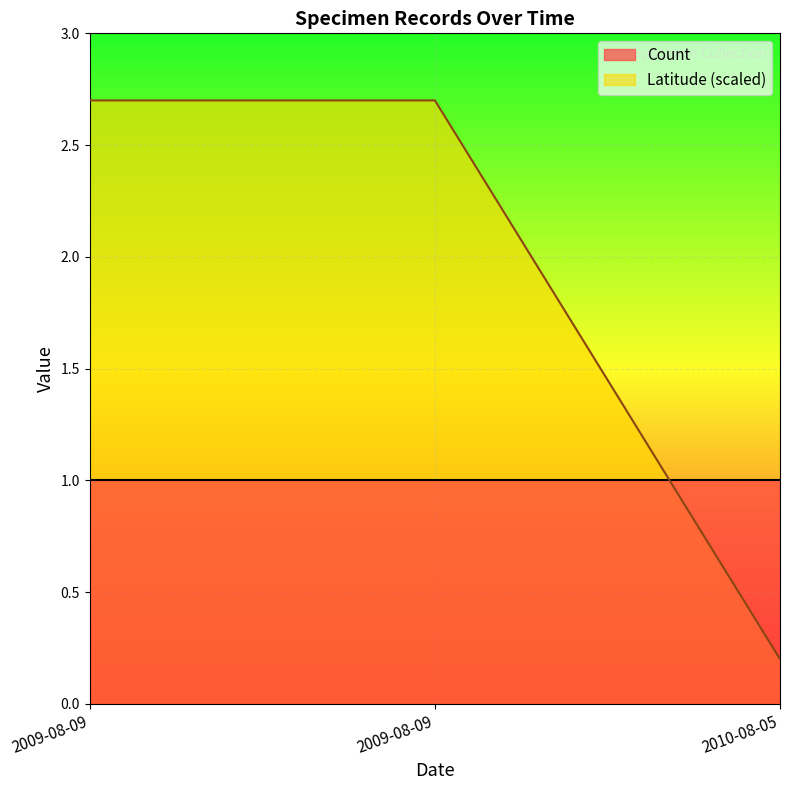

Does the chart display data point markers on the line(s)?

No